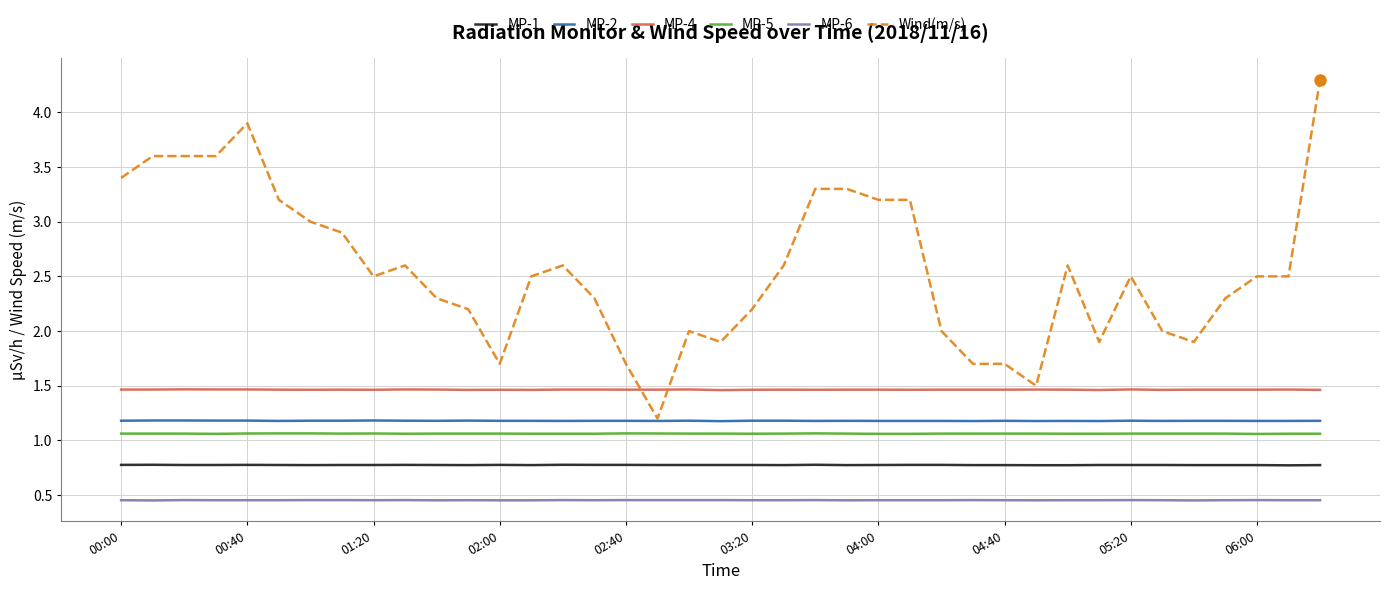

What is the maximum value shown in the chart?

4.3